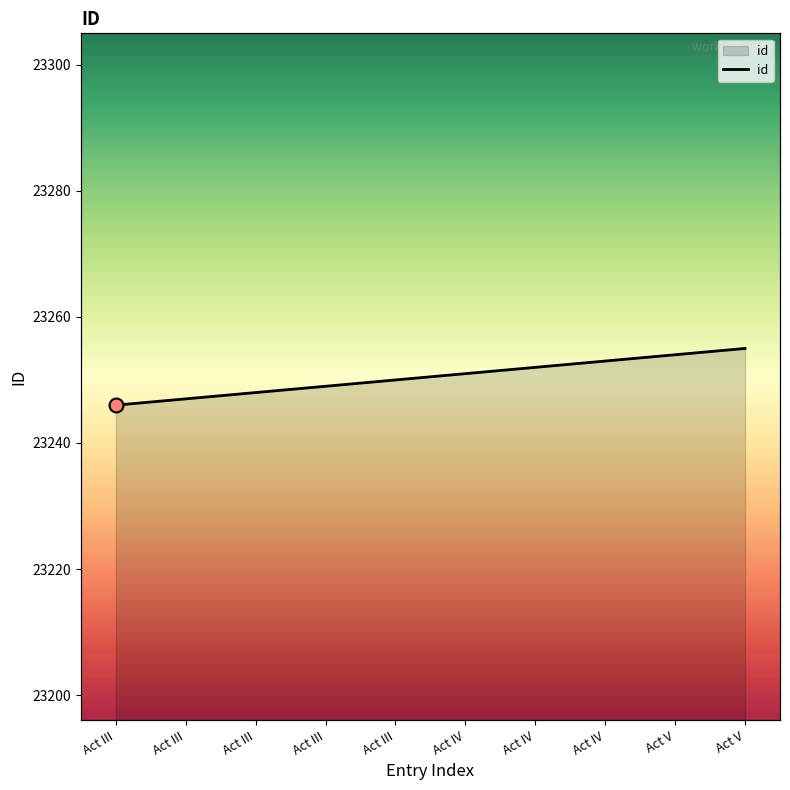

Which has a higher value, Act III or Act III?

Act III